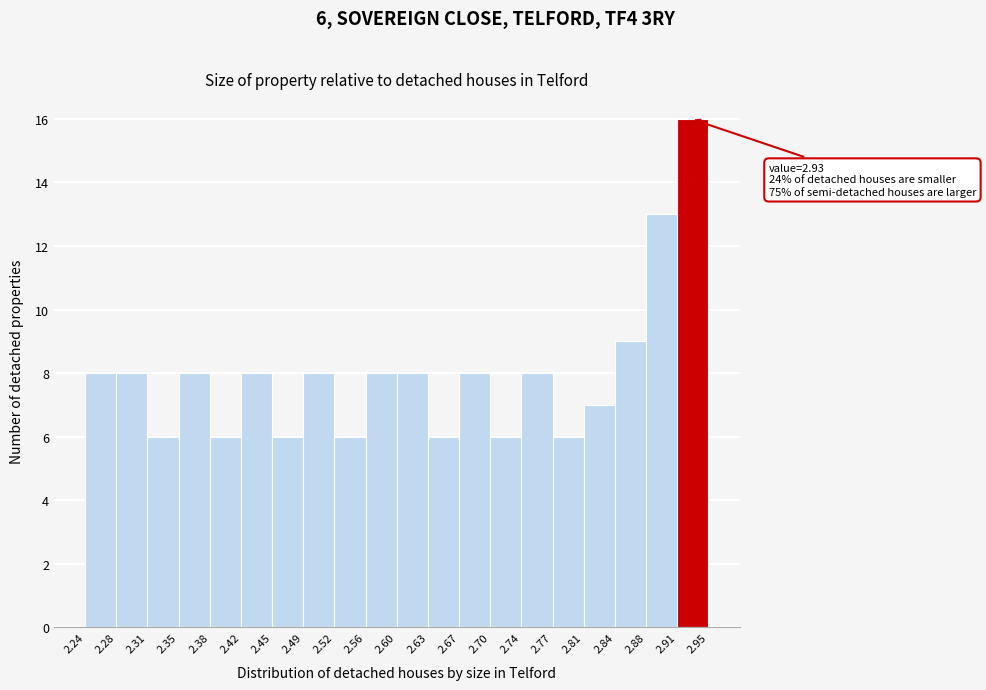

Over which range of the x-axis is the bar tallest?

2.91 to 2.95